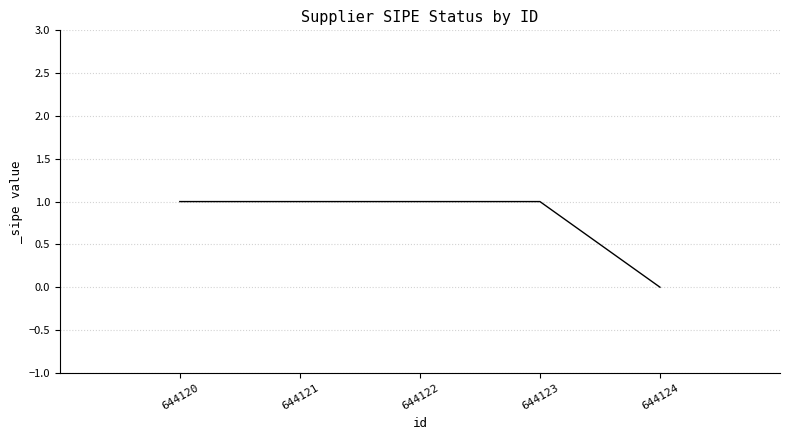

The value at 644120 is 1. True or false?

True